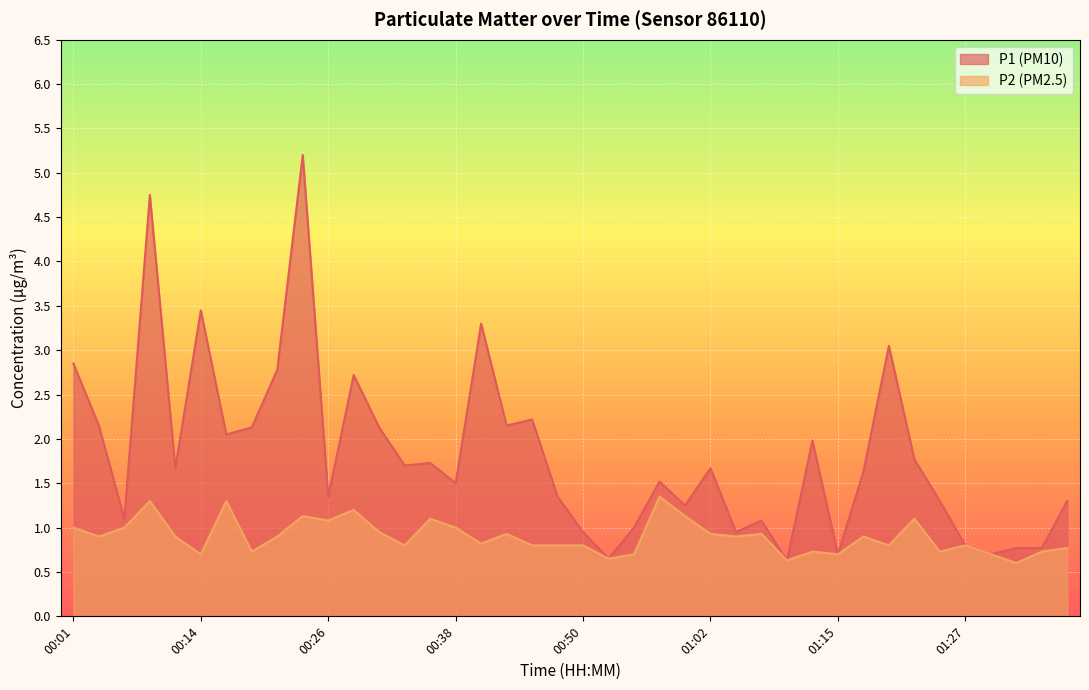

Reading left to right, transcribe all the data shown in this chart.

P1: 00:01=2.9	00:04=2.1	00:06=1.1	00:09=4.8	00:11=1.7	00:14=3.5	00:16=2.0	00:18=2.1	00:21=2.8	00:23=5.2	00:26=1.4	00:28=2.7	00:31=2.1	00:33=1.7	00:35=1.7	00:38=1.5	00:40=3.3	00:43=2.1	00:45=2.2	00:48=1.4	00:50=0.9	00:52=0.7	00:55=1.0	00:57=1.5	01:00=1.2	01:02=1.7	01:05=0.9	01:07=1.1	01:10=0.6	01:12=2.0	01:15=0.7	01:17=1.6	01:19=3.0	01:22=1.8	01:24=1.3	01:27=0.8	01:29=0.7	01:32=0.8	01:34=0.8	01:37=1.3
P2: 00:01=1.0	00:04=0.9	00:06=1.0	00:09=1.3	00:11=0.9	00:14=0.7	00:16=1.3	00:18=0.7	00:21=0.9	00:23=1.1	00:26=1.1	00:28=1.2	00:31=0.9	00:33=0.8	00:35=1.1	00:38=1.0	00:40=0.8	00:43=0.9	00:45=0.8	00:48=0.8	00:50=0.8	00:52=0.7	00:55=0.7	00:57=1.4	01:00=1.1	01:02=0.9	01:05=0.9	01:07=0.9	01:10=0.6	01:12=0.7	01:15=0.7	01:17=0.9	01:19=0.8	01:22=1.1	01:24=0.7	01:27=0.8	01:29=0.7	01:32=0.6	01:34=0.7	01:37=0.8